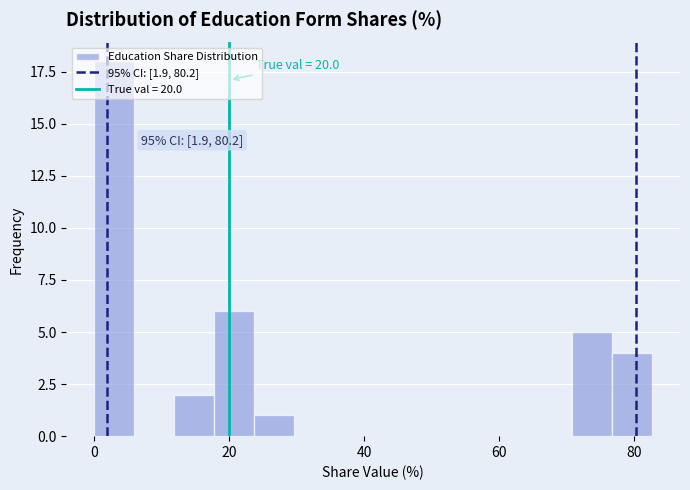

Around what value on the x-axis is the tallest bar? Give the approximate position of its centre, as read against the axis.

2